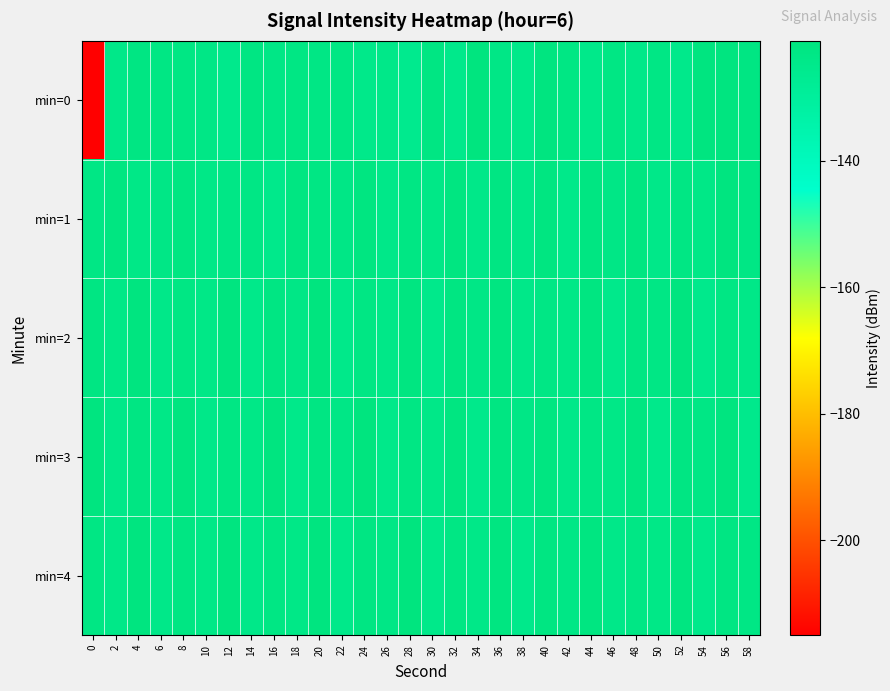

At which category is the sum across all series the highest?

56